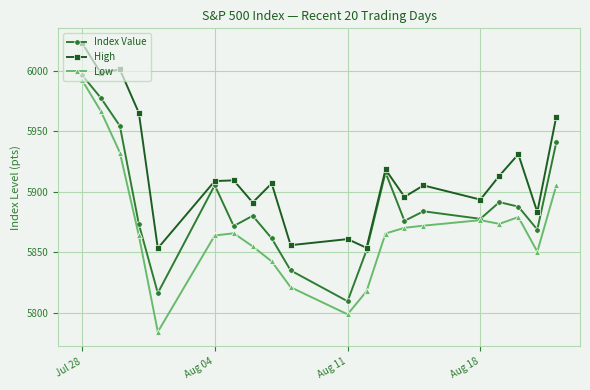

Does the chart have visible grid lines?

Yes